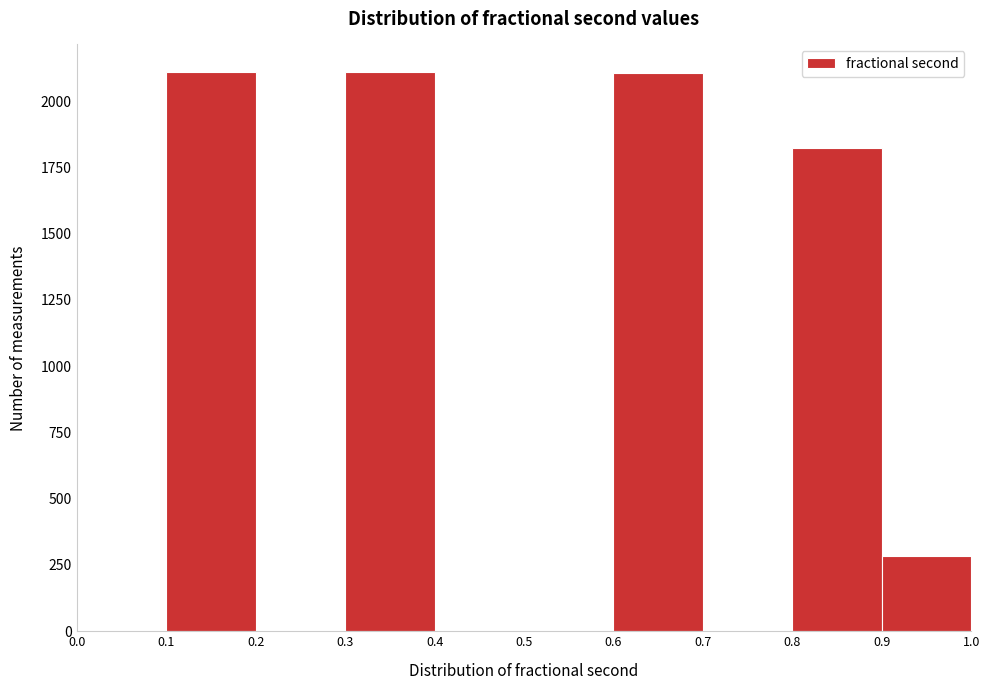

Reading left to right, transcribe this chart: for each bar, give the range it covers on the x-axis and its height. The values are not printed on the chart, so give them approximately, as read against the axis.

0.0 to 0.1: 0
0.1 to 0.2: 2100
0.2 to 0.3: 0
0.3 to 0.4: 2100
0.4 to 0.5: 0
0.5 to 0.6: 0
0.6 to 0.7: 2100
0.7 to 0.8: 0
0.8 to 0.9: 1800
0.9 to 1.0: 300